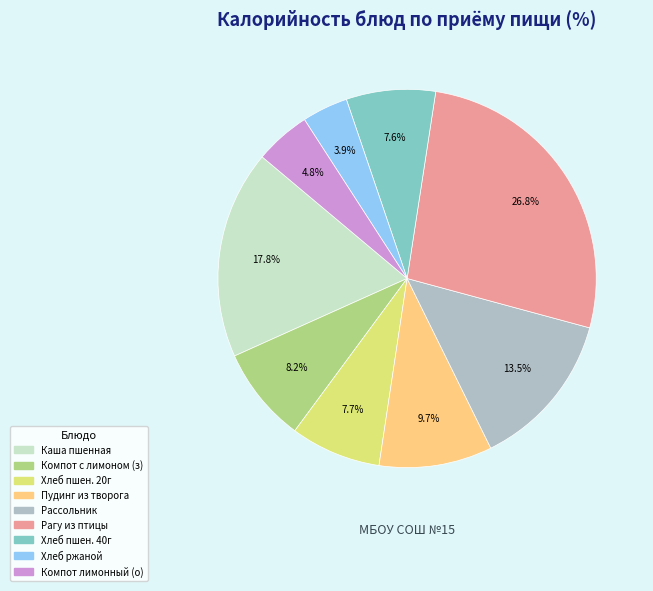

Is there any slice that represents more than half of the pie?

No